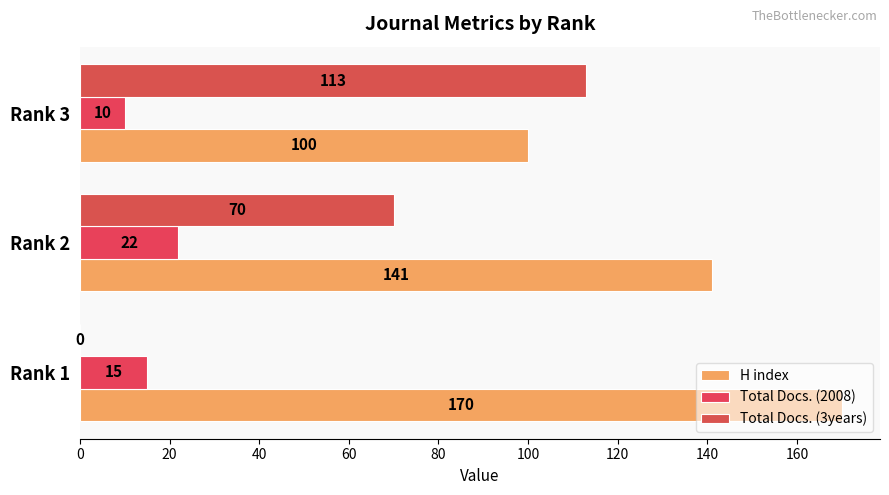

How many values in Total Docs. (3years) are above zero?

2